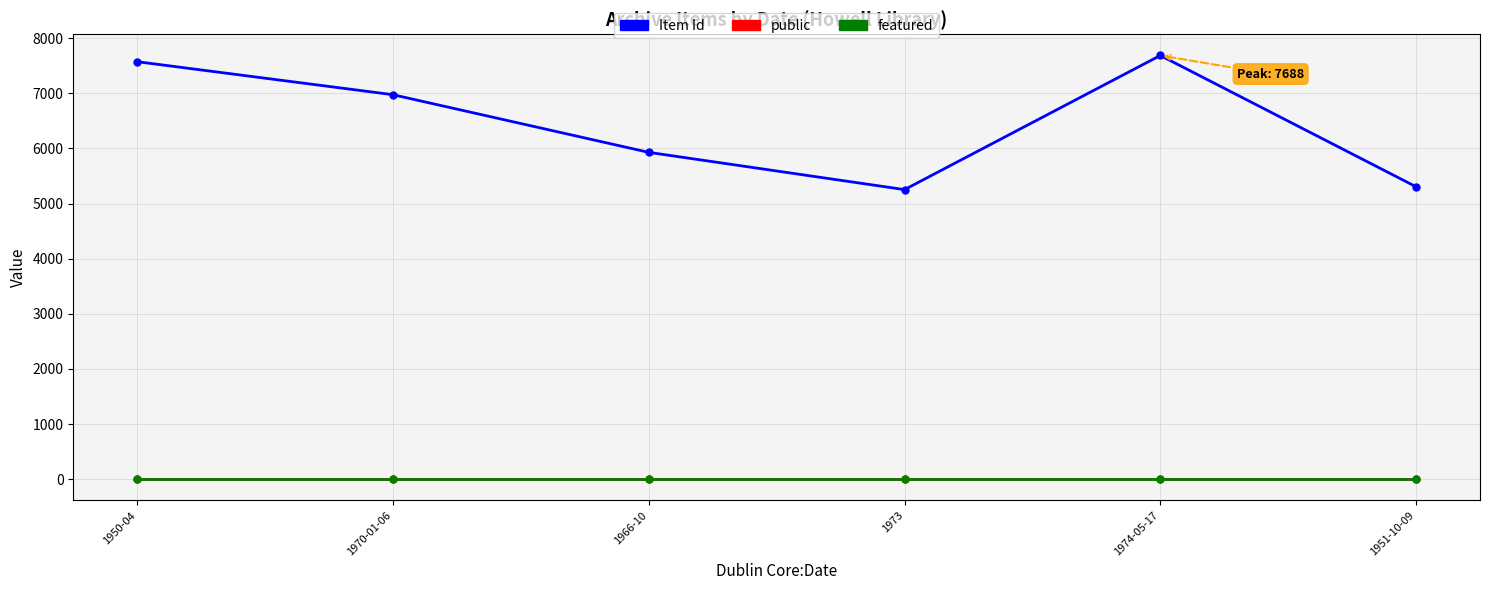

Which series has the largest range (max minus min)?

Item Id